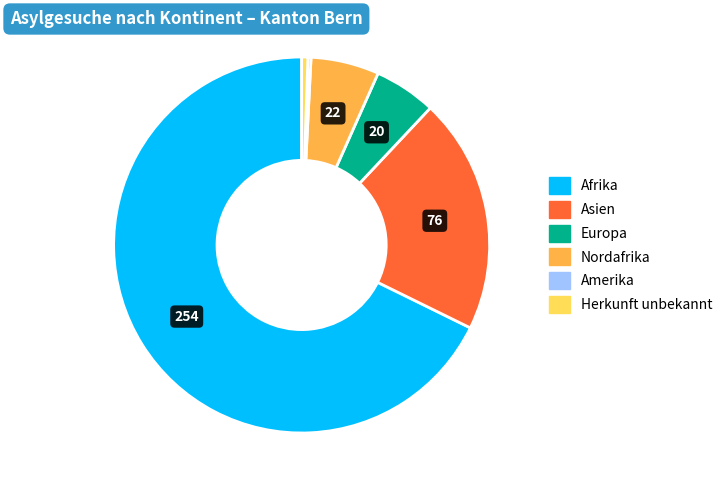

Does Asien represent more than half of the total?

No